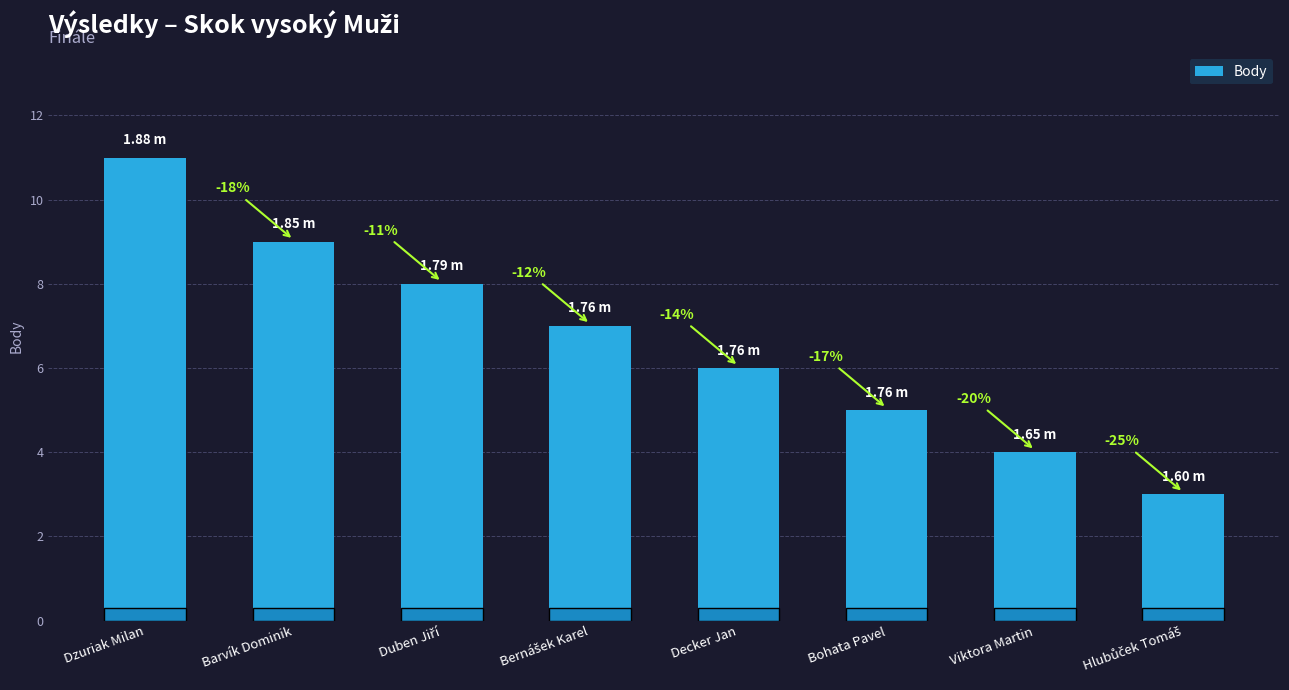

What is the difference between the values at Hlubůček Tomáš and Bohata Pavel?

2